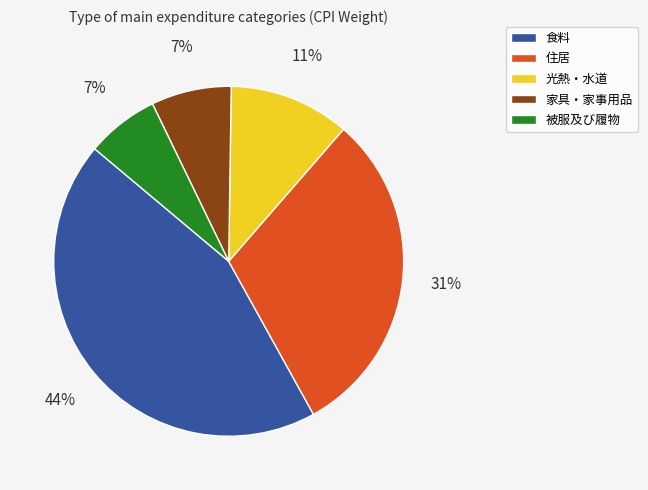

To the nearest percent, what is the difference between the largest and smallest slice percentages?

37%